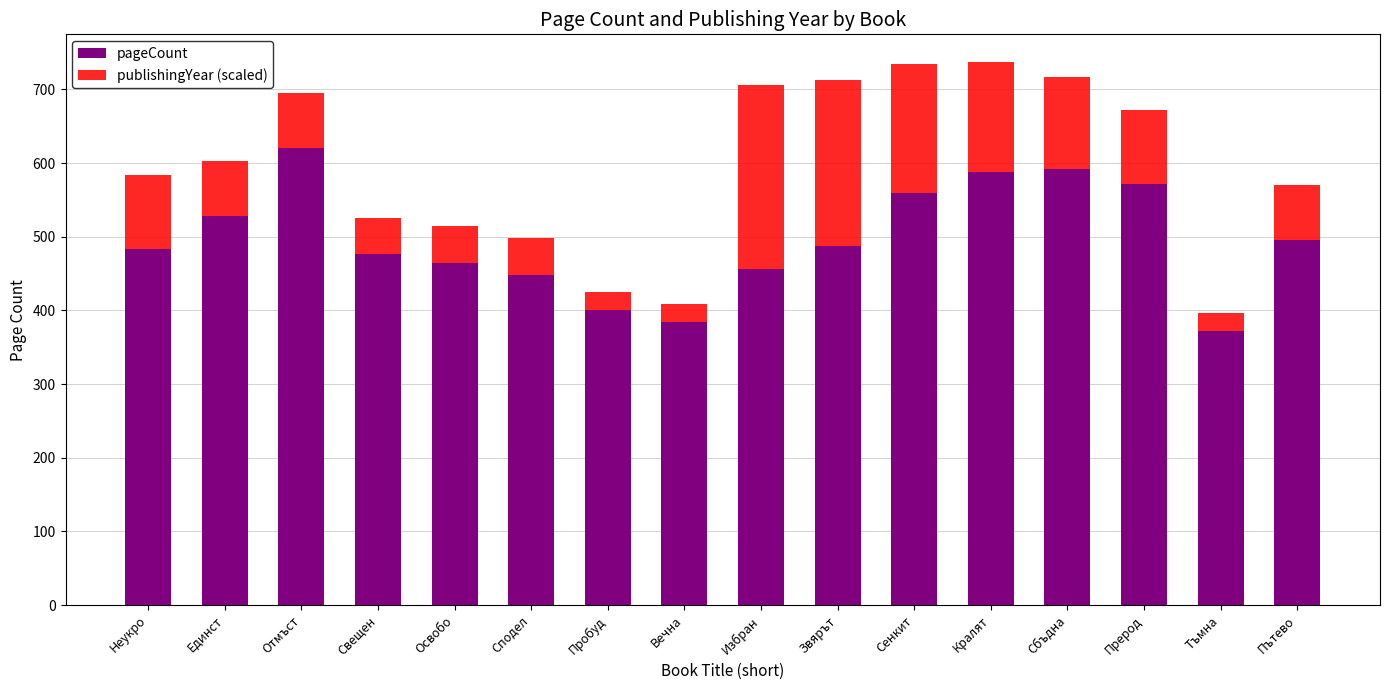

True or false: pageCount has a value of 456 at Избран.

True